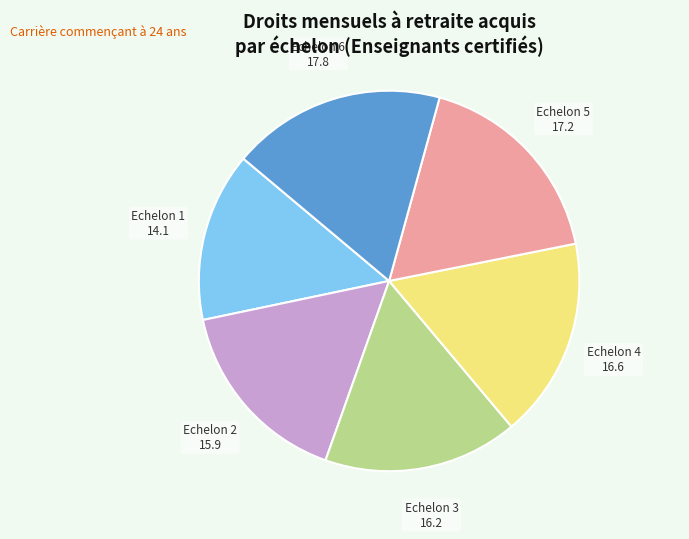

Is there a majority slice in this chart?

No